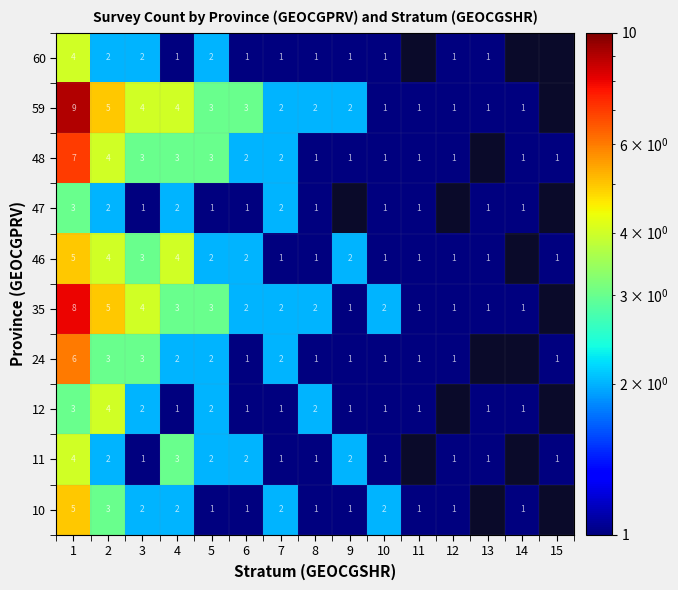

What is the sum of the 24 values at 2 and 15?

4